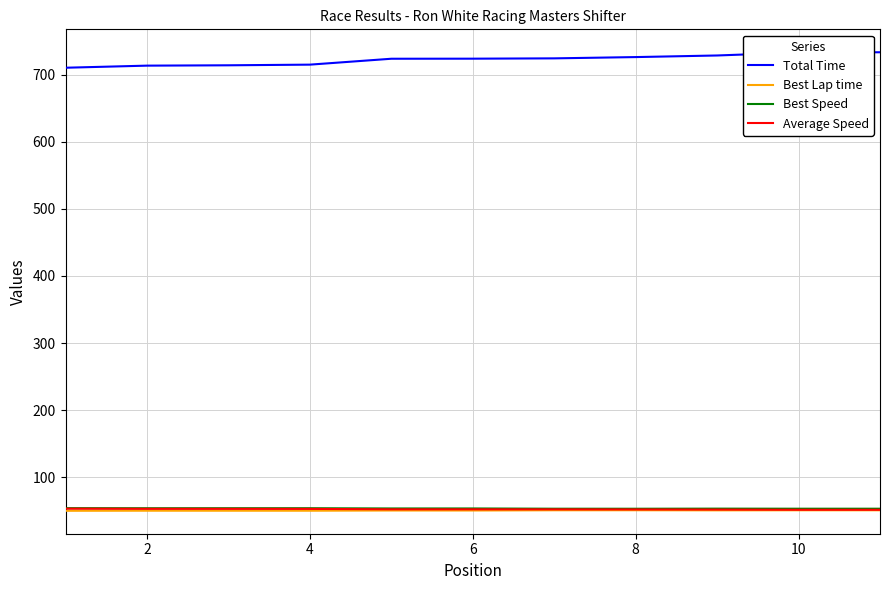

Which series has the largest total across all categories?

Total Time